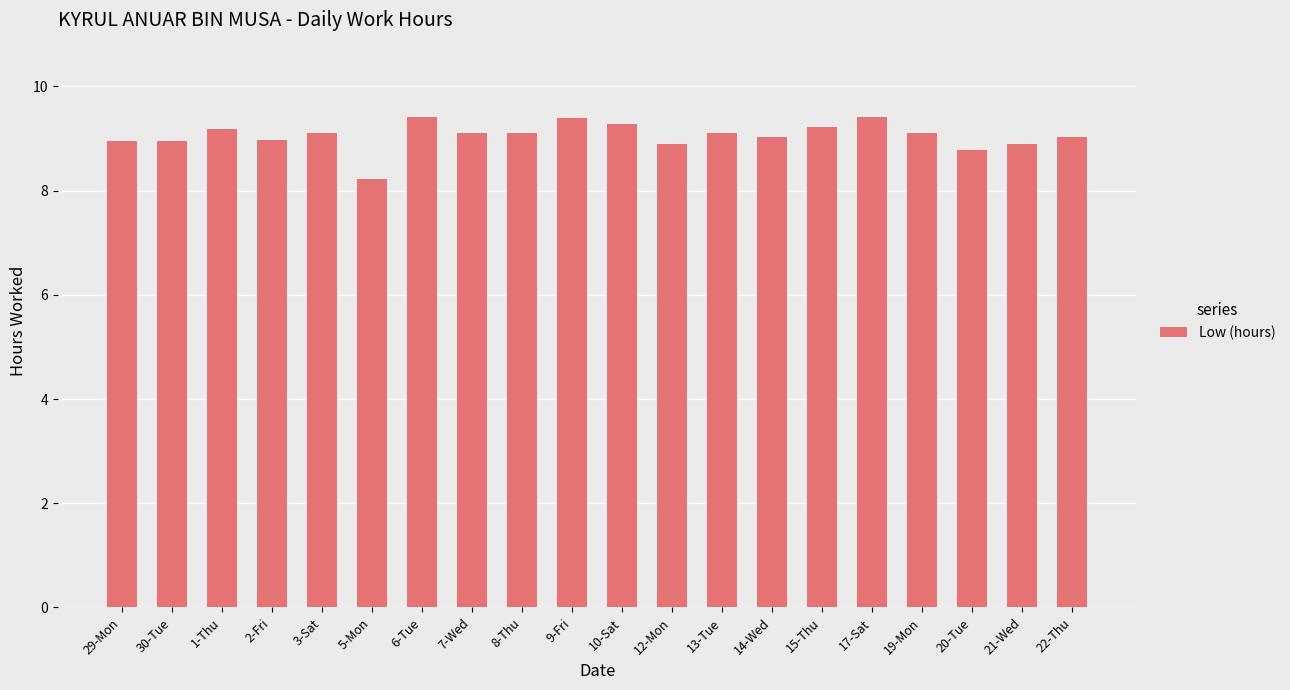

The value at 8-Thu is 12.7. True or false?

False